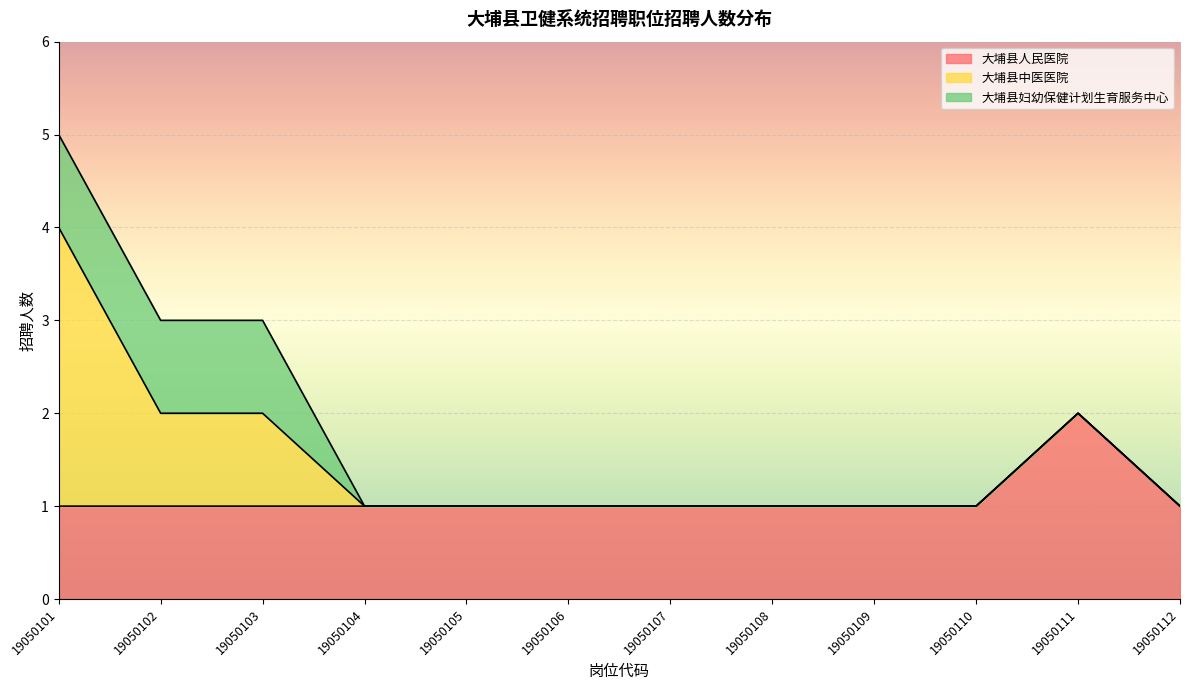

Rank the series by their maximum value, from lowest to highest.

大埔县妇幼保健计划生育服务中心, 大埔县人民医院, 大埔县中医医院